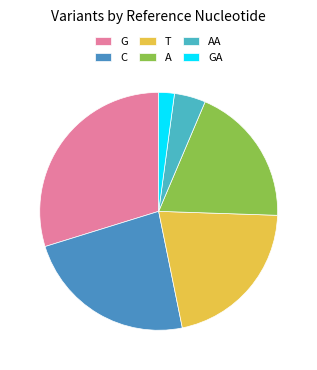

The G slice represents 30% of the pie. True or false?

True